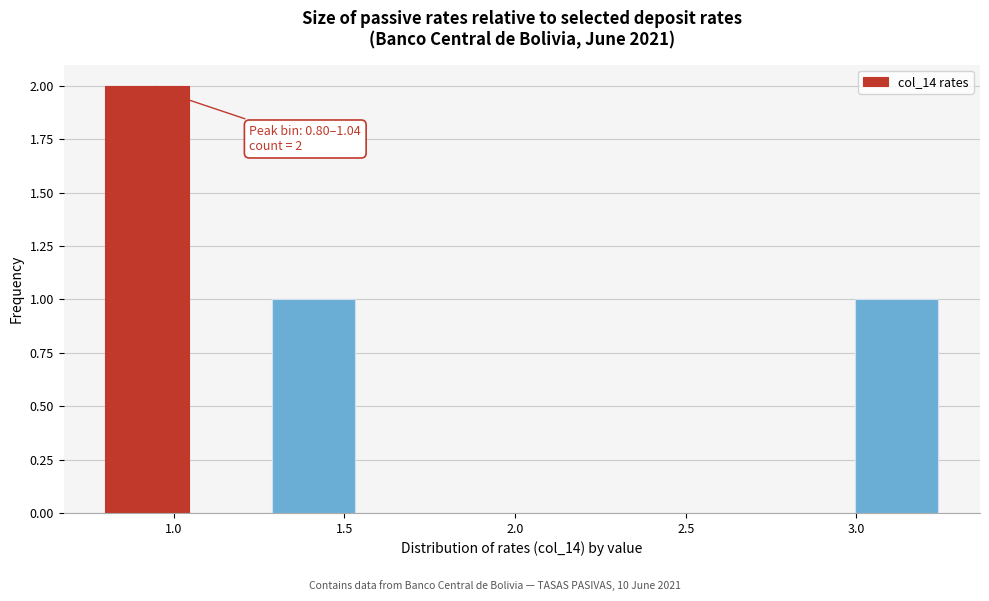

Over which range of the x-axis is the bar tallest?

0.80 to 1.05